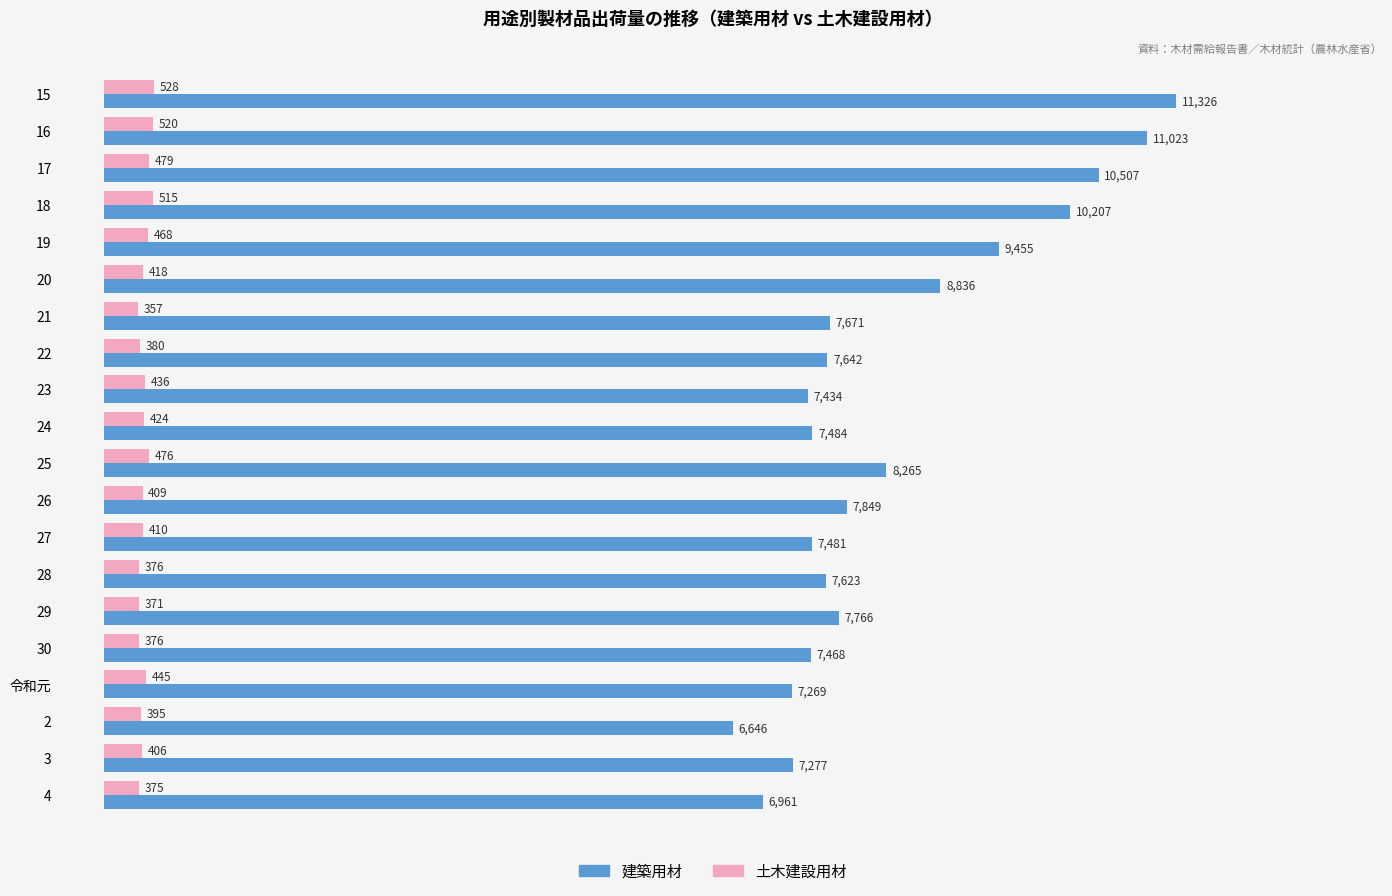

What is the smallest value displayed?

357